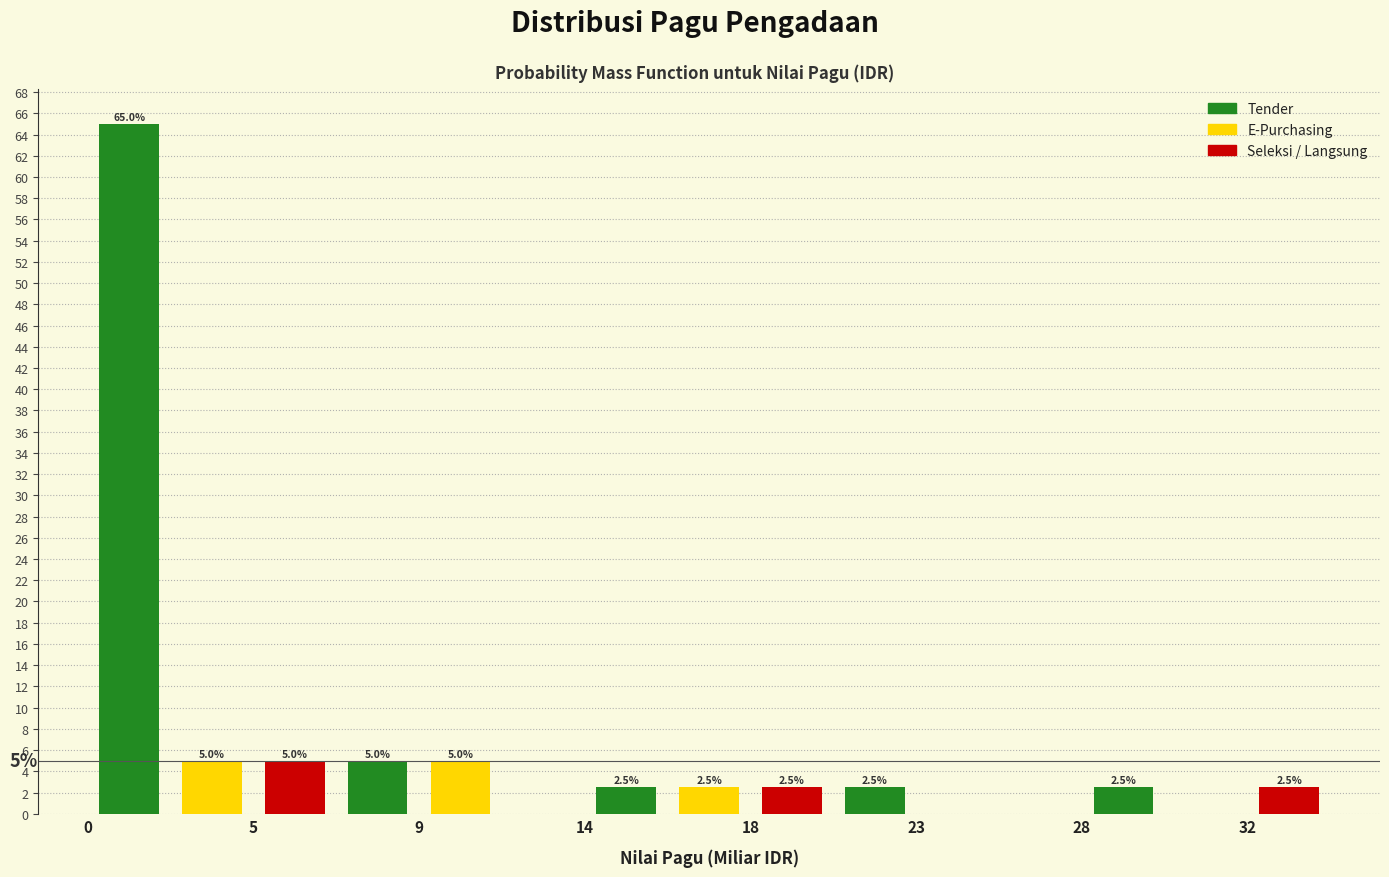

Reading left to right, list all the values displayed in this chart.

Tender: 5=65.0	9=5.0	18=2.5	23=2.5	32=2.5
E-Purchasing: 5=5.0	9=5.0	18=2.5	23=0.0	32=0.0
Seleksi: 5=5.0	9=0.0	18=2.5	23=0.0	32=2.5